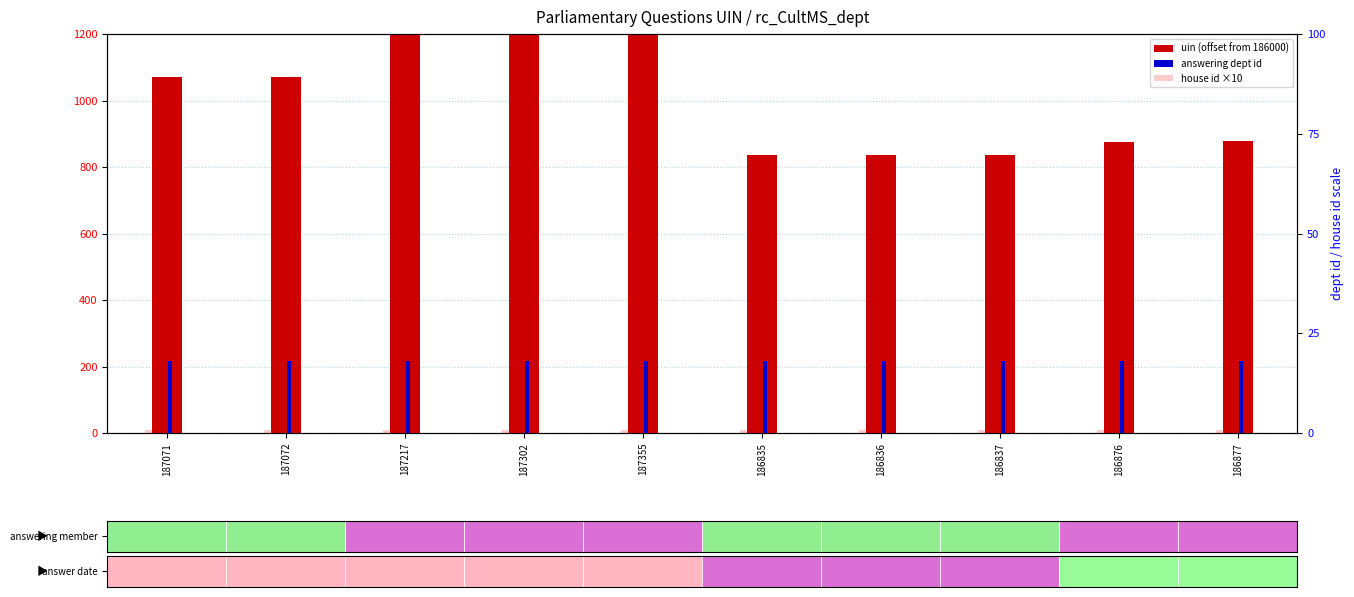

How many bars are there in total?

30